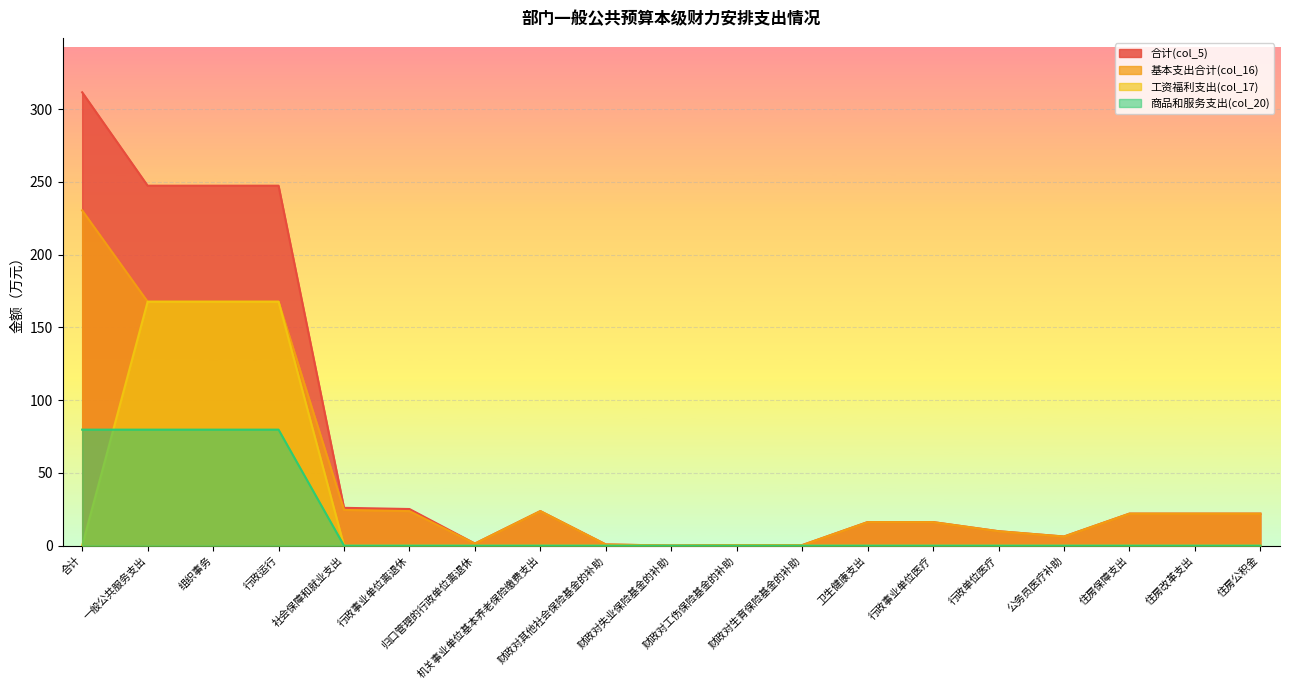

How many data points in 商品和服务支出(col_20) are above 0?

4